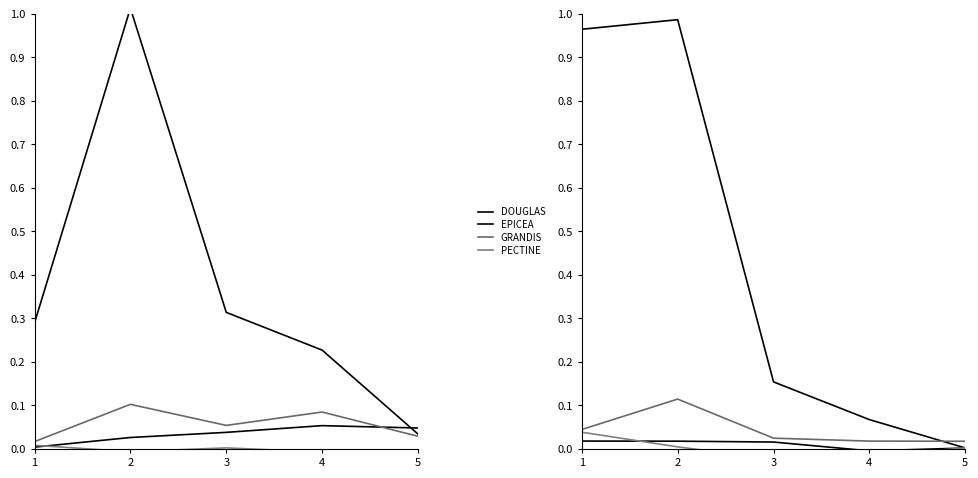

What is the total value across all series at 3?

0.2